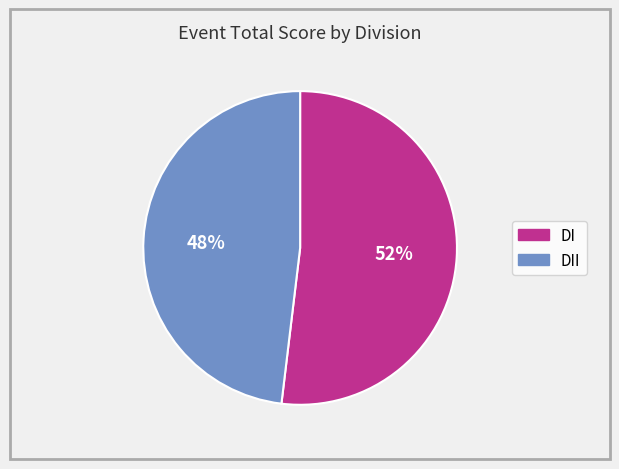

To the nearest percent, what is the average slice percentage?

50%